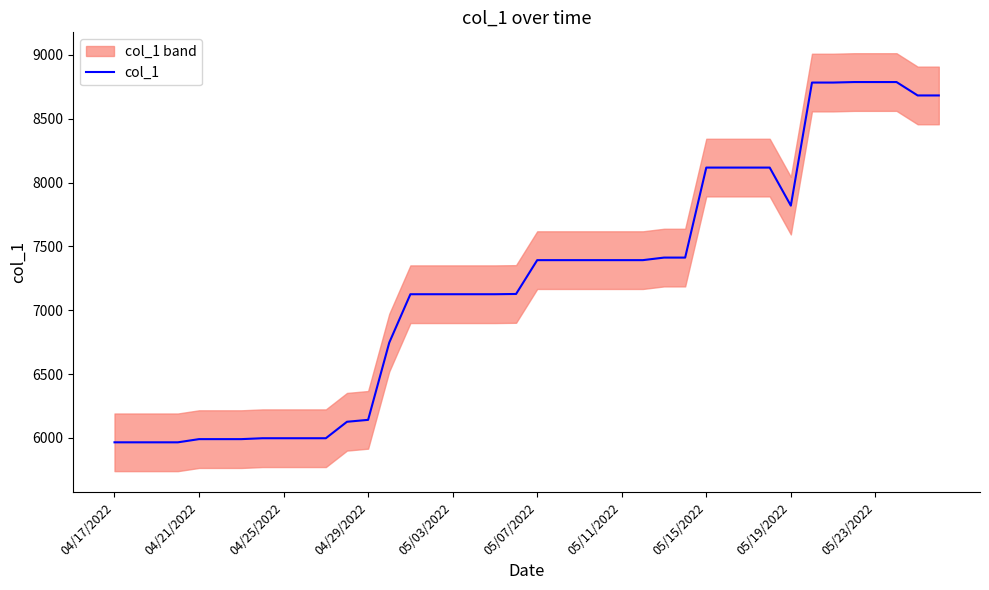

Is it true that col_1 equals 8787 at 05/23/2022?

True